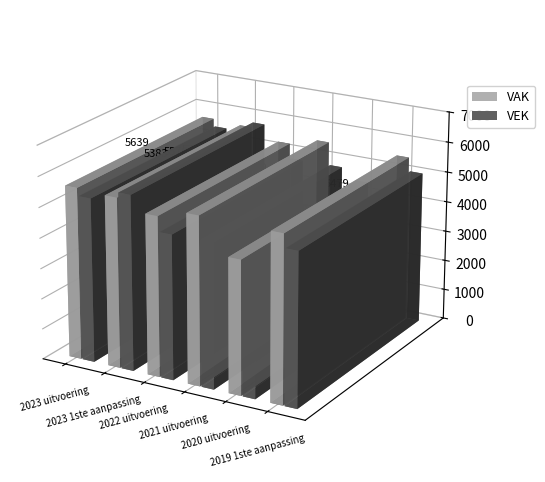

Reading left to right, transcribe all the data shown in this chart.

VAK: 2023 uitvoering=5639	2023 1ste aanpassing=5576	2022 uitvoering=5241	2021 uitvoering=5519	2020 uitvoering=4390	2019 1ste aanpassing=5479
VEK: 2023 uitvoering=5383	2023 1ste aanpassing=5748	2022 uitvoering=4740	2021 uitvoering=4754	2020 uitvoering=2525	2019 1ste aanpassing=5026